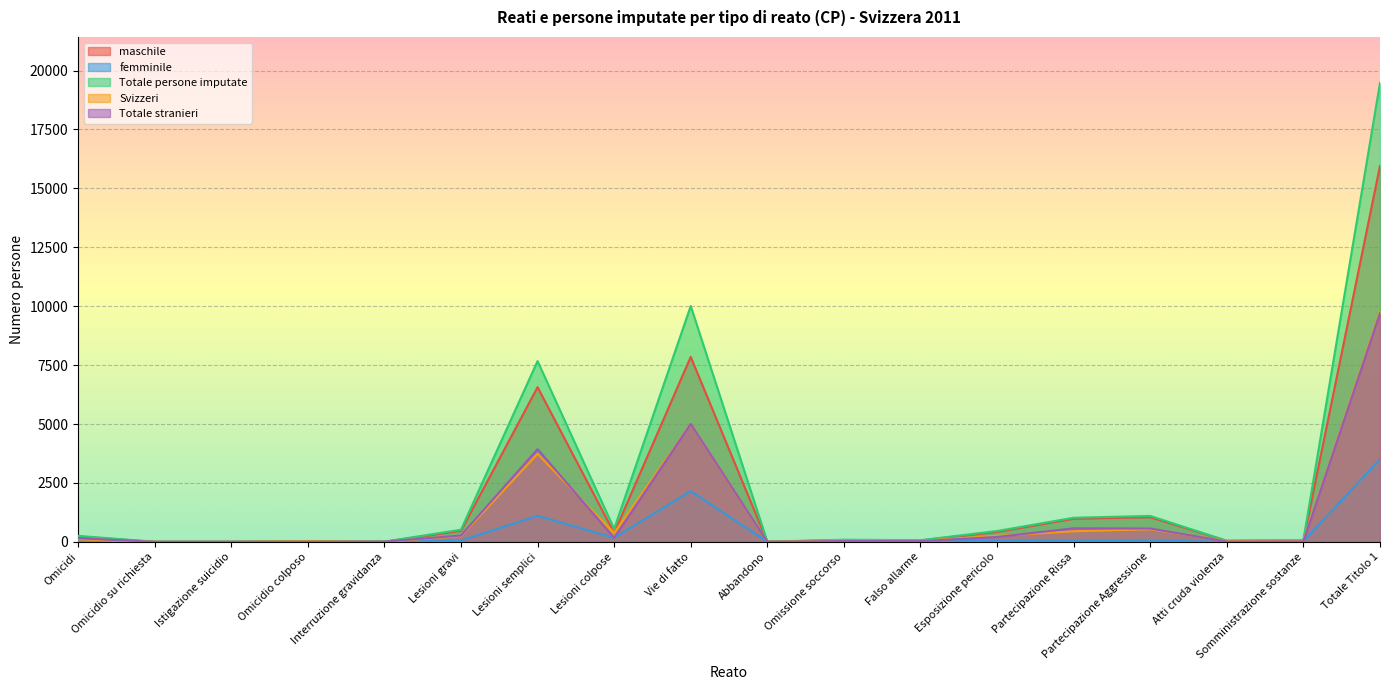

How many lines are shown in the chart?

5